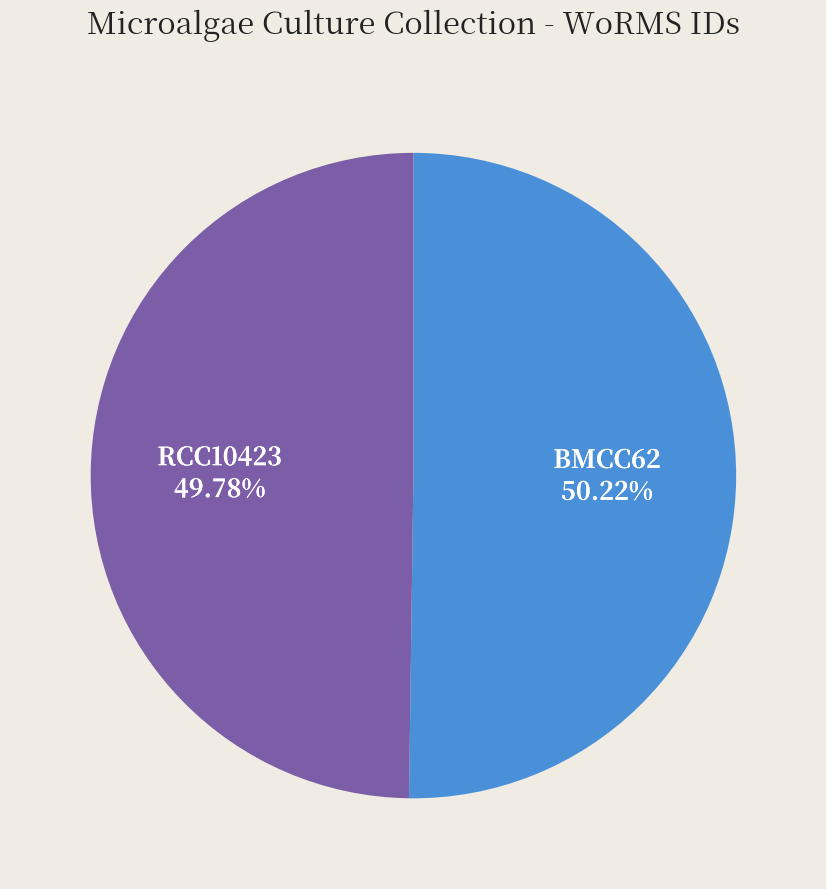

To the nearest percent, what is the average slice percentage?

50%